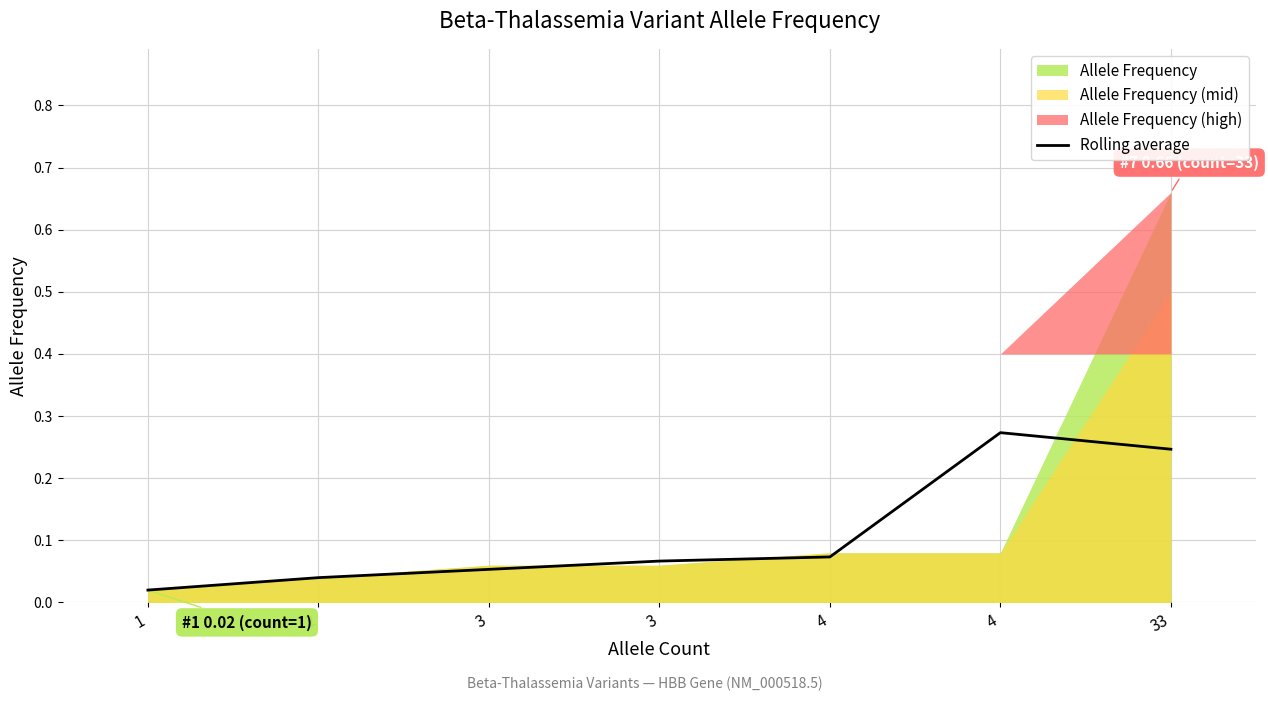

Is it true that the value at 33 is 0.2?

False